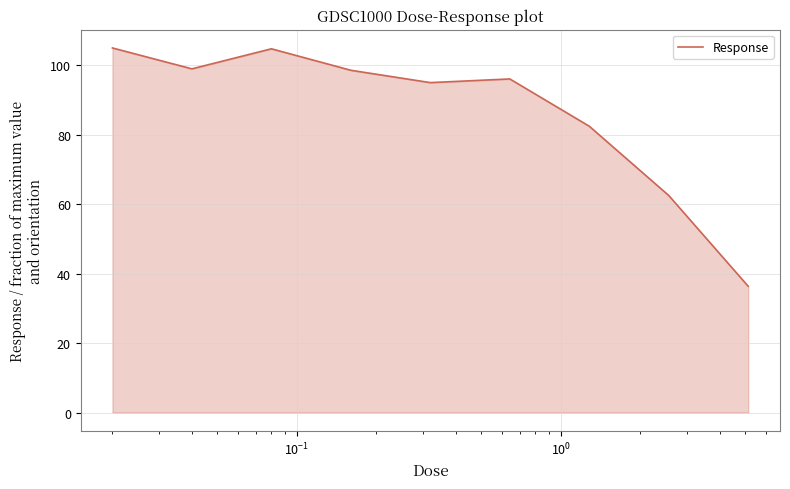

What is the smallest value displayed?

36.3